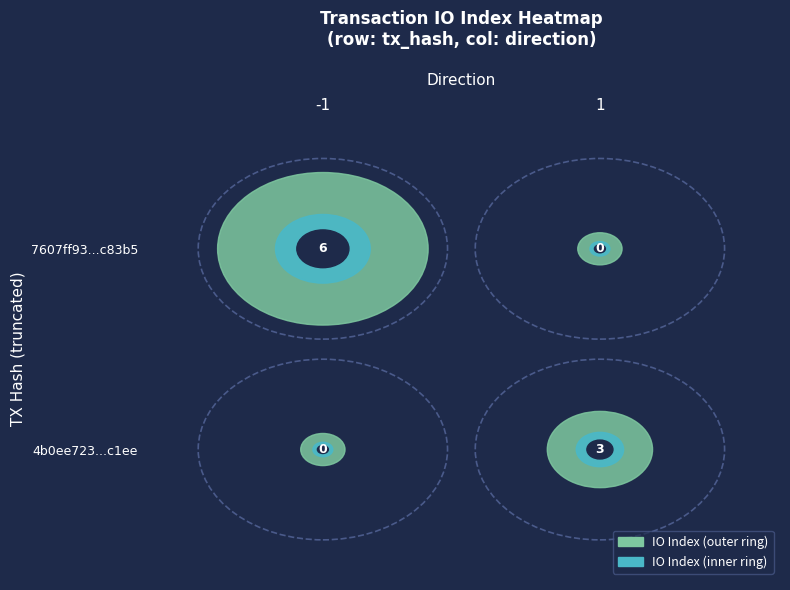

Is the value of 7607ff93f41141d53ec51fe076bd544500c83b5 at 0 greater than the value of 4b0ee72381d4f766c6e1342563c413fa1b6c1ee at 0?

No